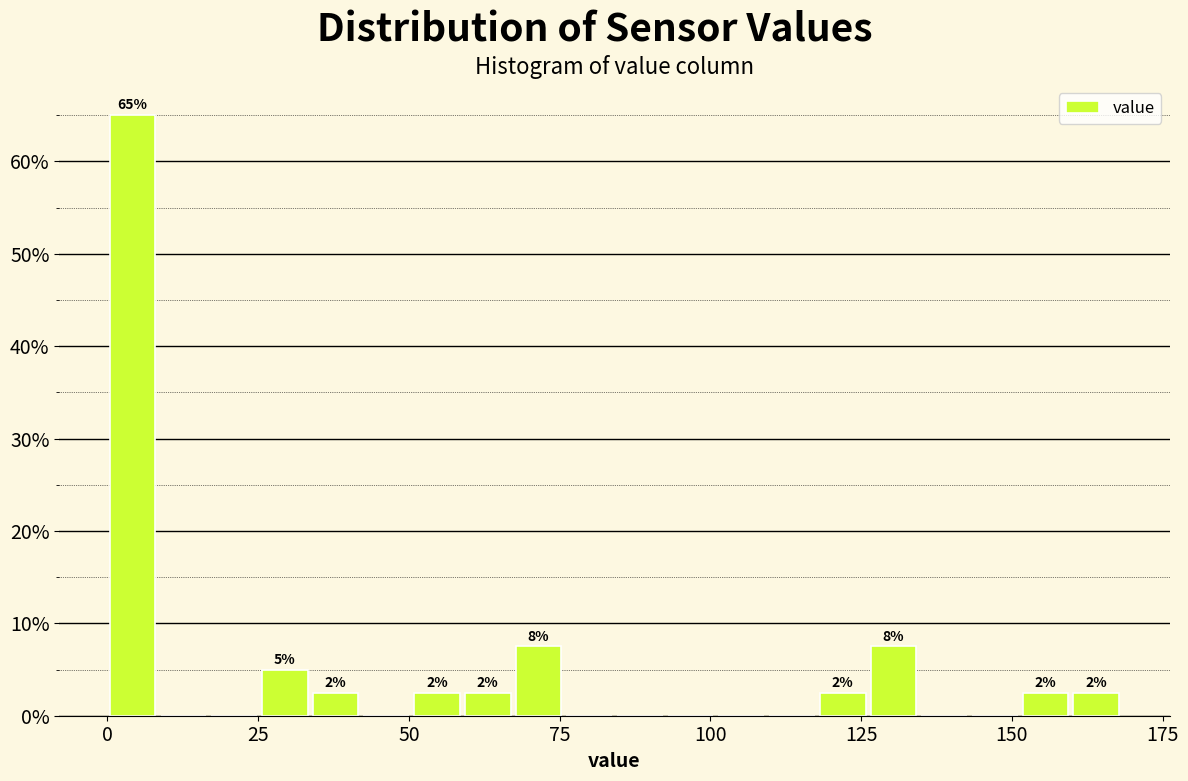

Around what value on the x-axis is the tallest bar? Give the approximate position of its centre, as read against the axis.

5